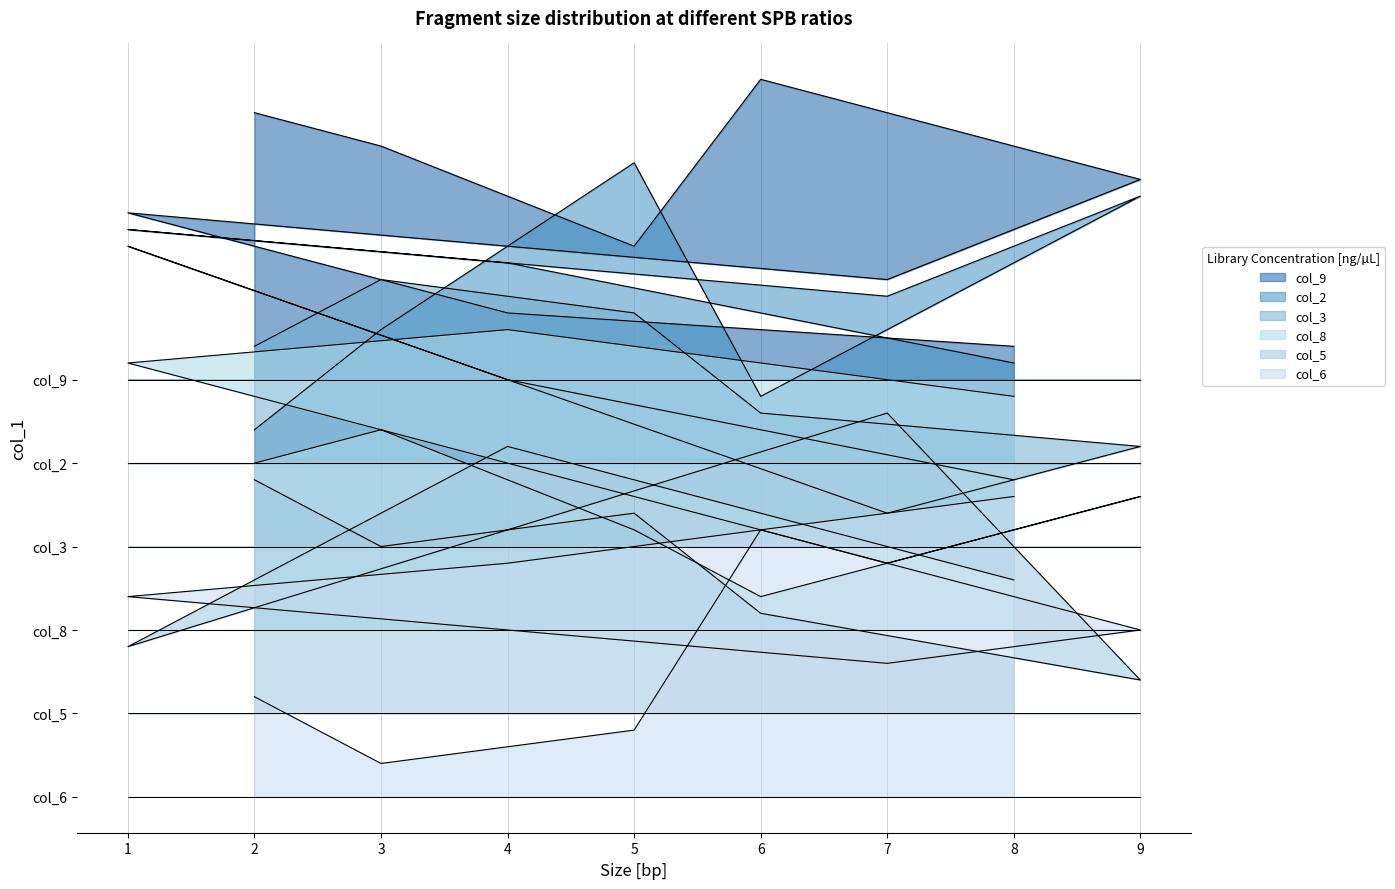

How many data points does each series have?

9